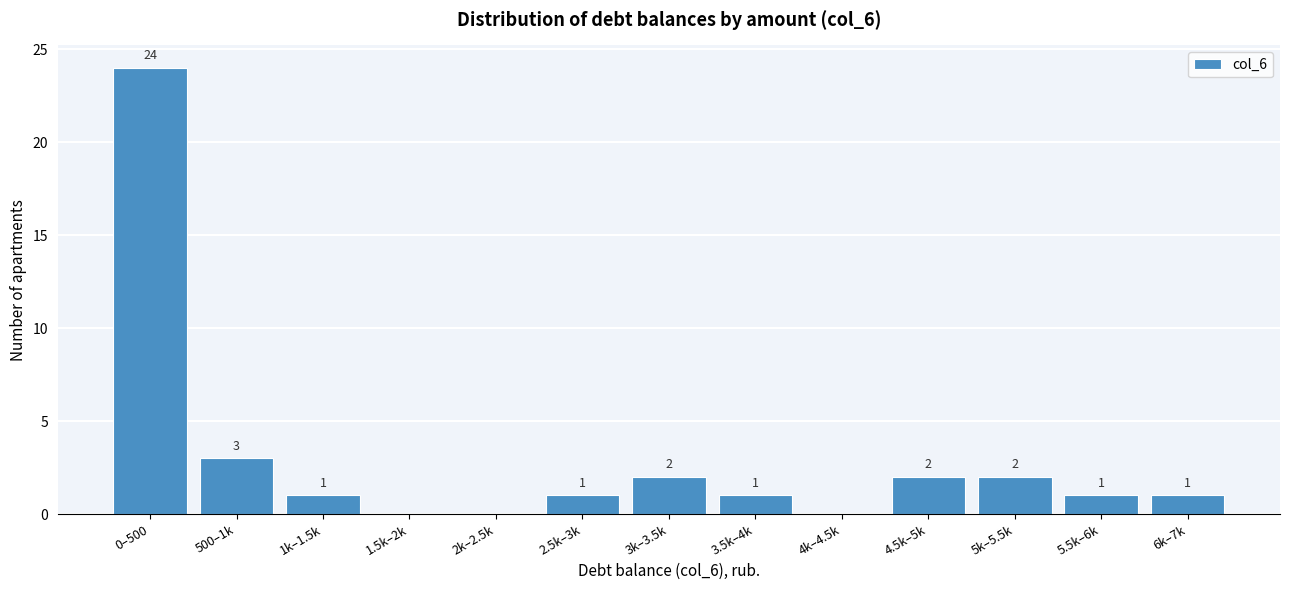

Reading left to right, what are all the values shown in this chart?

0–500=24	500–1k=3	1k–1.5k=1	1.5k–2k=0	2k–2.5k=0	2.5k–3k=1	3k–3.5k=2	3.5k–4k=1	4k–4.5k=0	4.5k–5k=2	5k–5.5k=2	5.5k–6k=1	6k–7k=1